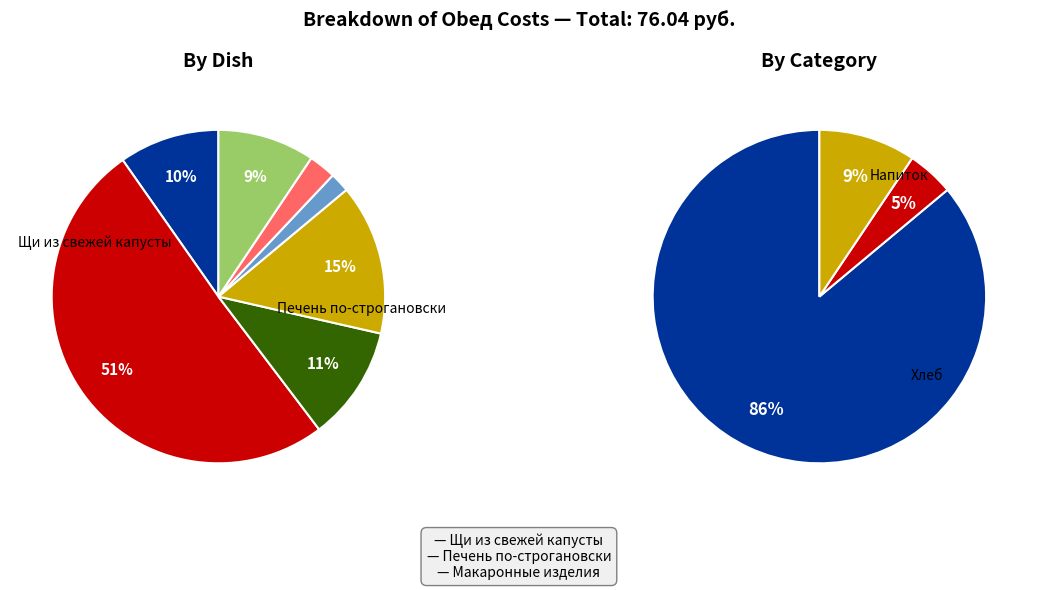

To the nearest percent, what is the combined percentage of Хлеб пшеничный and Напиток из шиповника?

12%